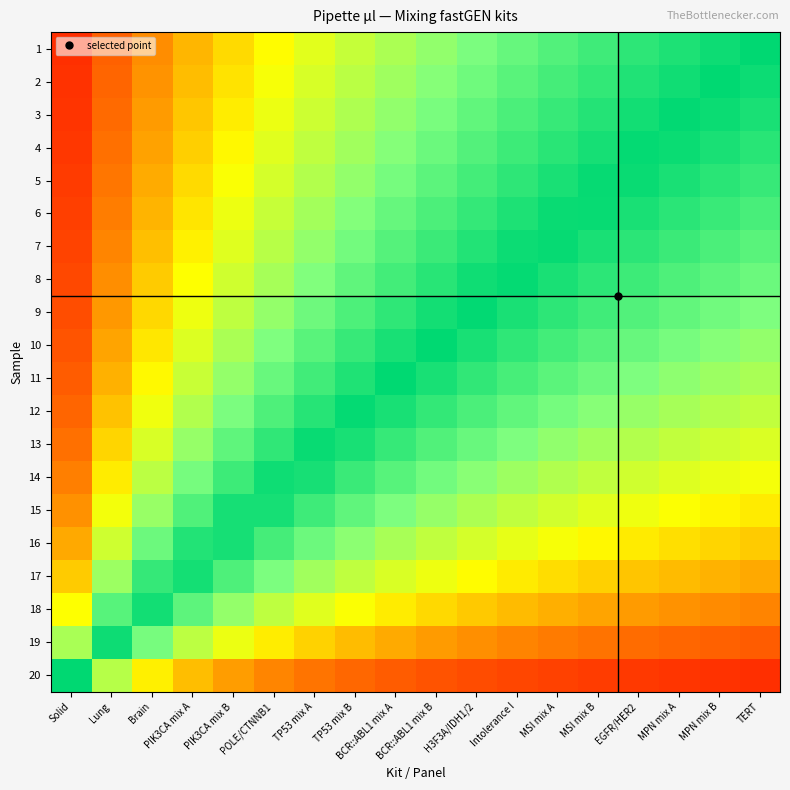

At how many categories does at least one series exceed 53?

18